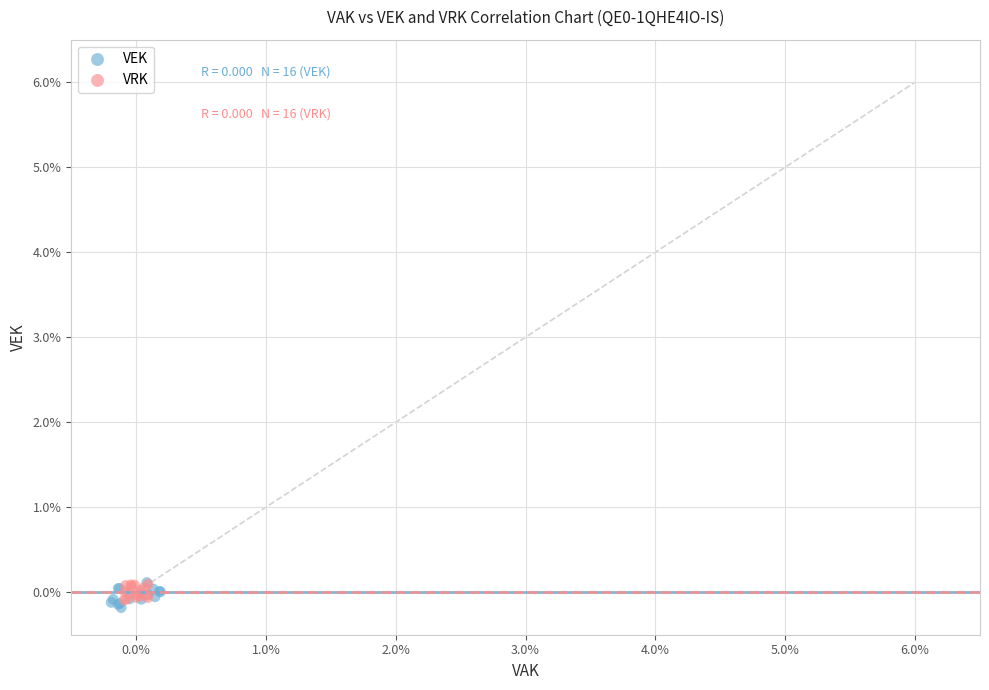

Which series contains the lowest Y value?

VEK